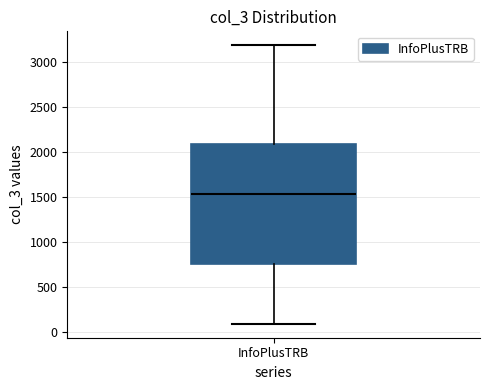

Read this box plot against the y-axis: the position of the median line, the range covered by the box, and the ends of both whiskers. The values are not printed on the chart, so give them approximately, as read against the axis.

median 1550, box 750 to 2100, whiskers 100 to 3200